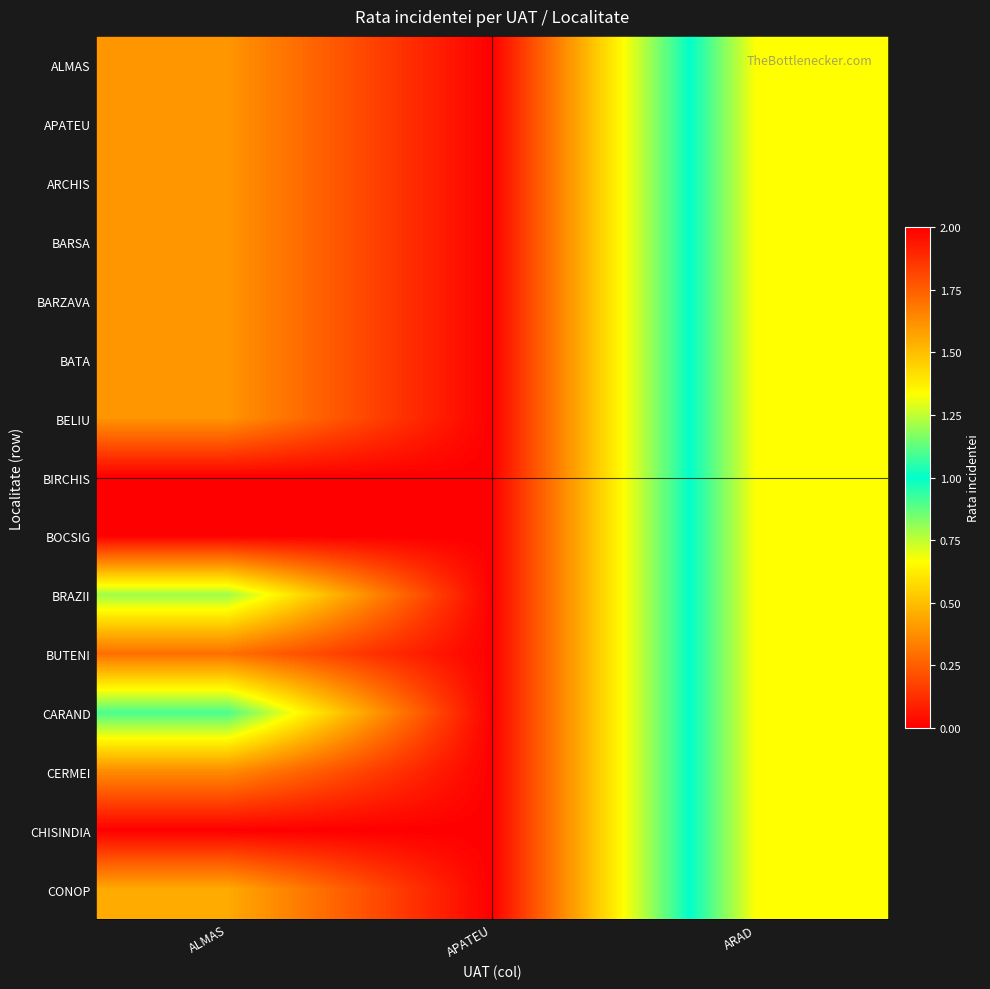

Reading left to right, list all the values displayed in this chart.

ALMAS: ALMAS=0.4	APATEU=0.0	ARAD=1.3
APATEU: ALMAS=0.4	APATEU=0.0	ARAD=1.3
ARCHIS: ALMAS=0.4	APATEU=0.0	ARAD=1.3
BARSA: ALMAS=0.4	APATEU=0.0	ARAD=1.3
BARZAVA: ALMAS=0.4	APATEU=0.0	ARAD=1.3
BATA: ALMAS=0.4	APATEU=0.0	ARAD=1.3
BELIU: ALMAS=0.4	APATEU=0.0	ARAD=1.3
BIRCHIS: ALMAS=0.0	APATEU=0.0	ARAD=1.3
BOCSIG: ALMAS=0.0	APATEU=0.0	ARAD=1.3
BRAZII: ALMAS=0.8	APATEU=0.0	ARAD=1.3
BUTENI: ALMAS=0.3	APATEU=0.0	ARAD=1.3
CARAND: ALMAS=0.9	APATEU=0.0	ARAD=1.3
CERMEI: ALMAS=0.4	APATEU=0.0	ARAD=1.3
CHISINDIA: ALMAS=0.0	APATEU=0.0	ARAD=1.3
CONOP: ALMAS=0.4	APATEU=0.0	ARAD=1.3